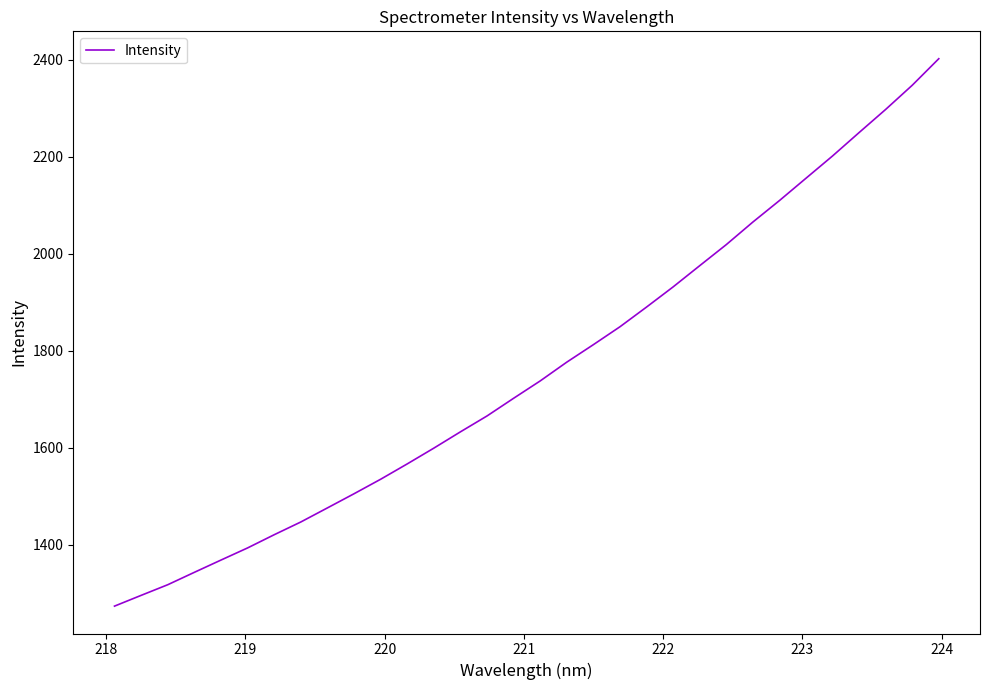

What is the difference between the maximum and minimum values?

1128.8